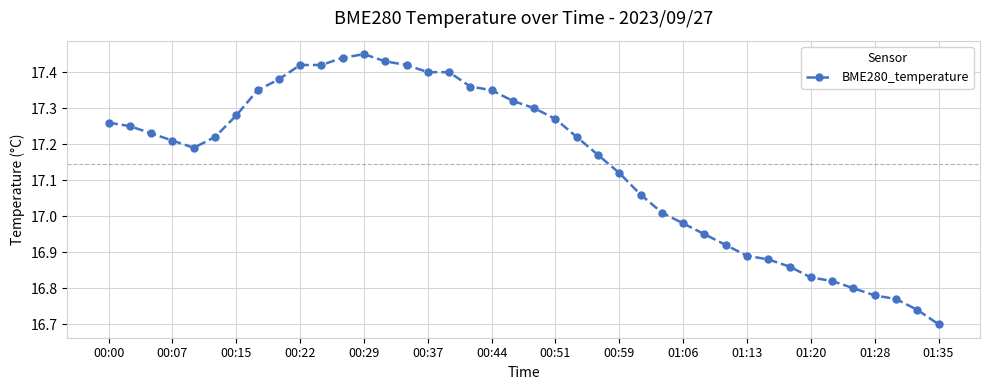

What is the difference between the maximum and second lowest values?

0.7